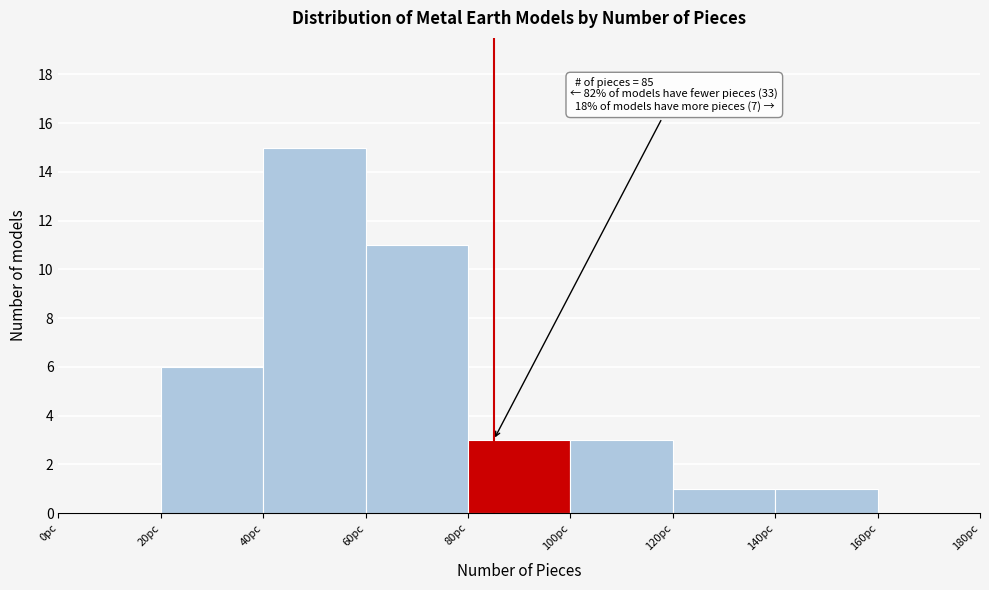

Over which range of the x-axis is the bar tallest?

40 to 60